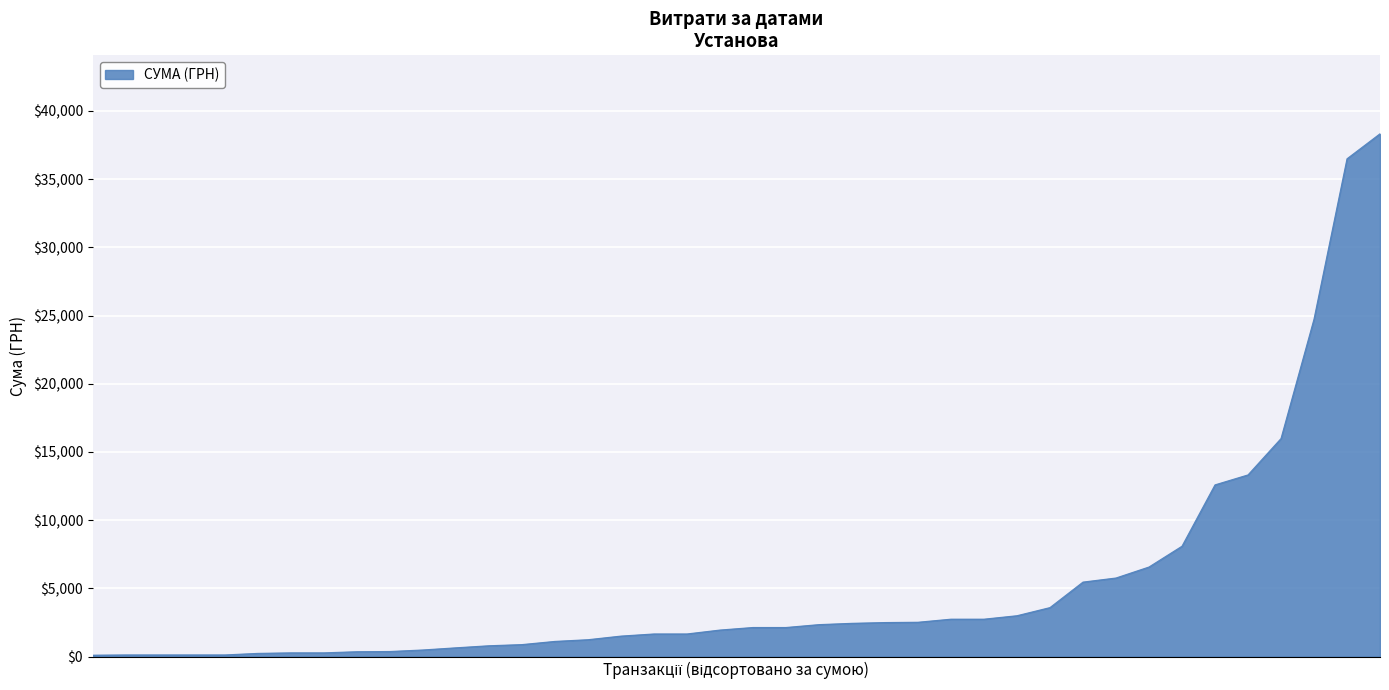

What is the greatest value displayed?

38323.2